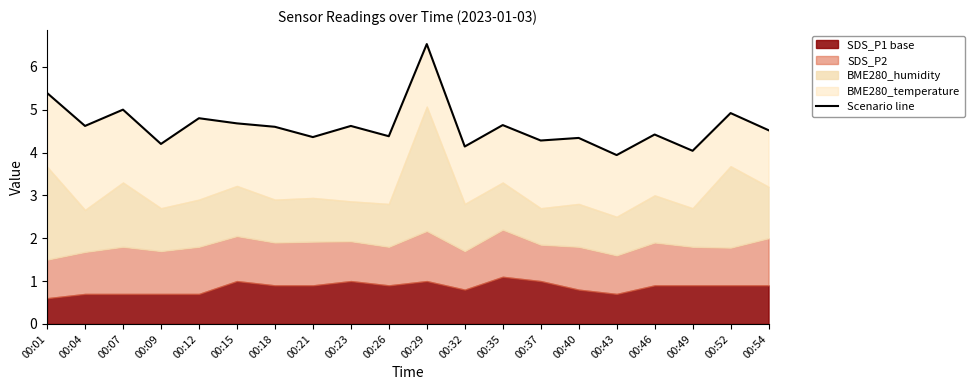

How many interior local peaks (higher than both neighbors) does the data have?

8